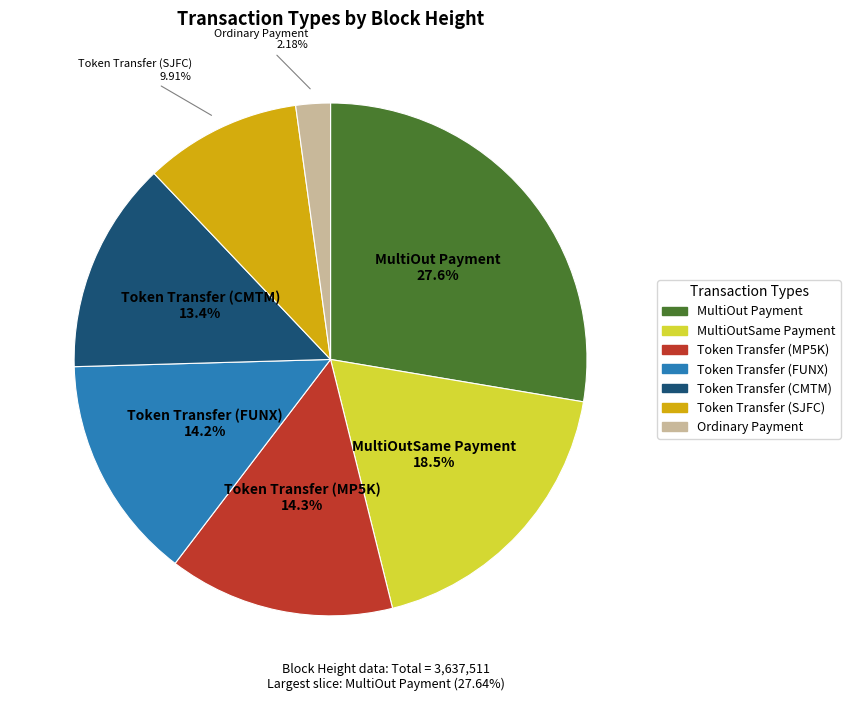

Which slice is the largest?

MultiOut Payment